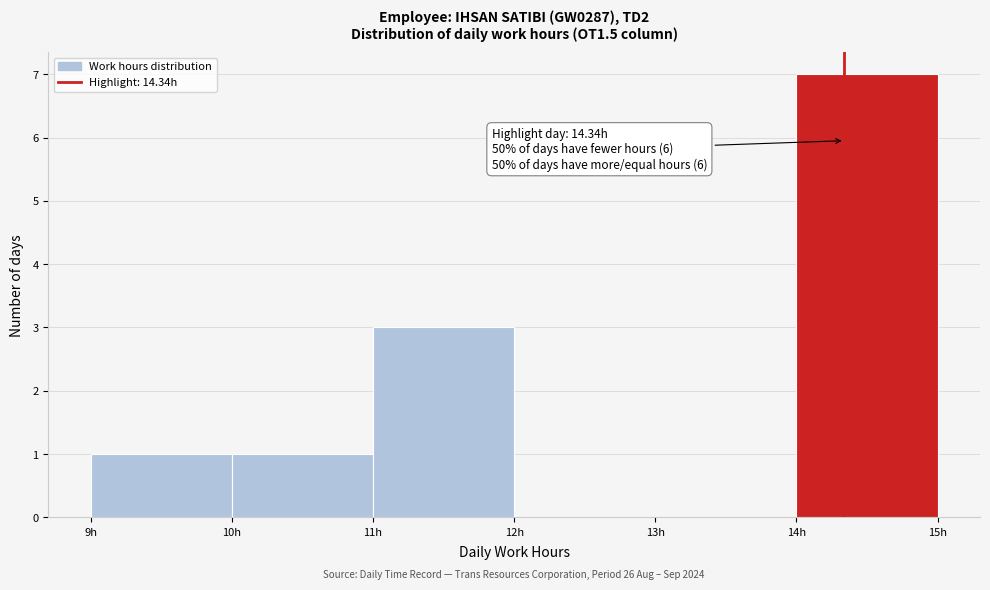

Over which range of the x-axis is the bar tallest?

14 to 15